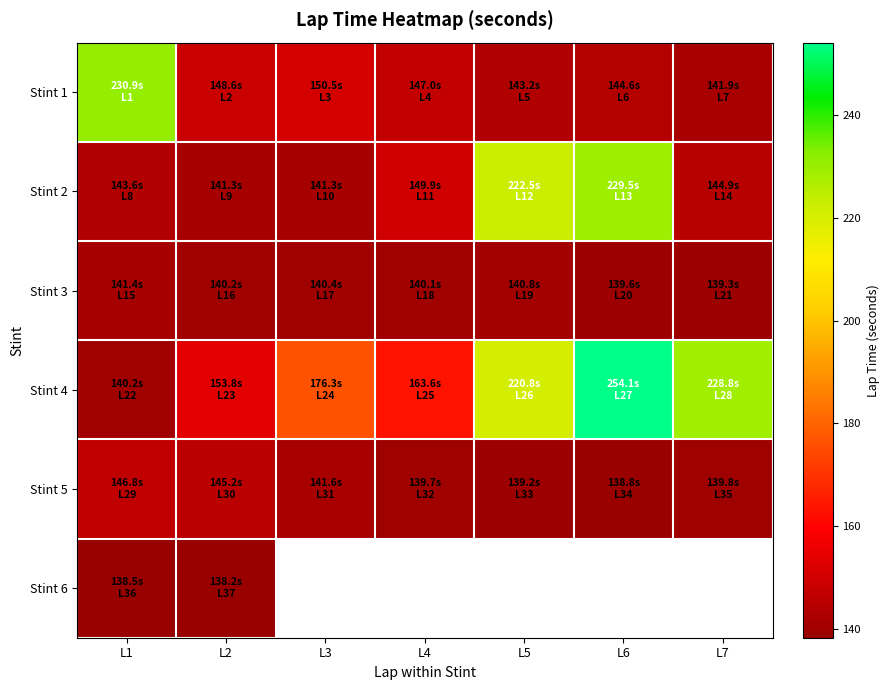

Which series has the widest spread of values?

Stint 4